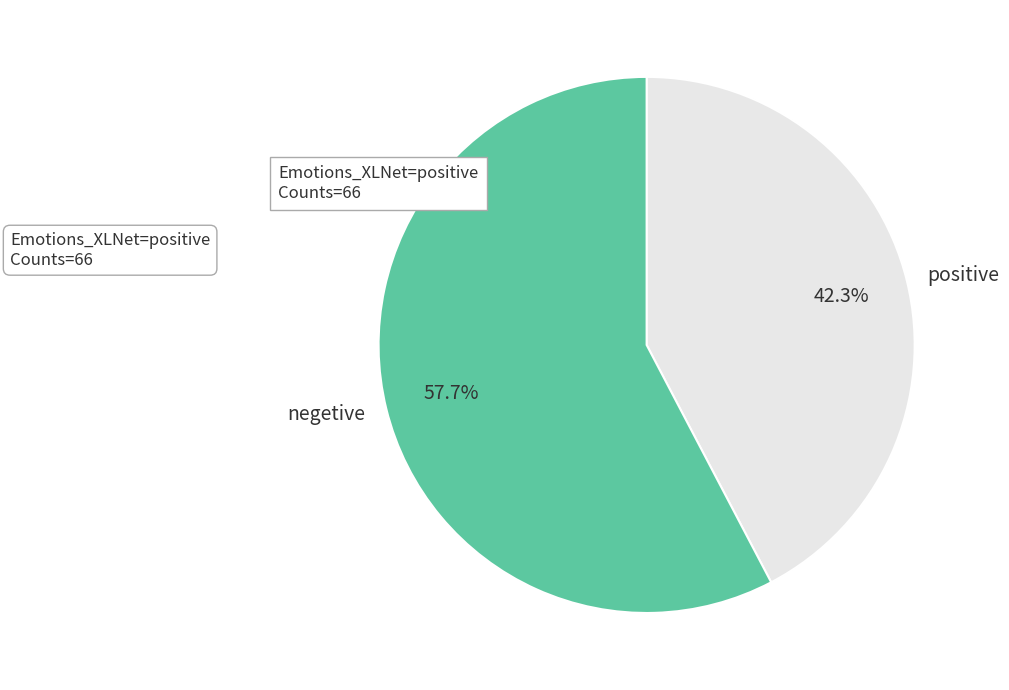

To the nearest percent, what is the average slice percentage?

50%